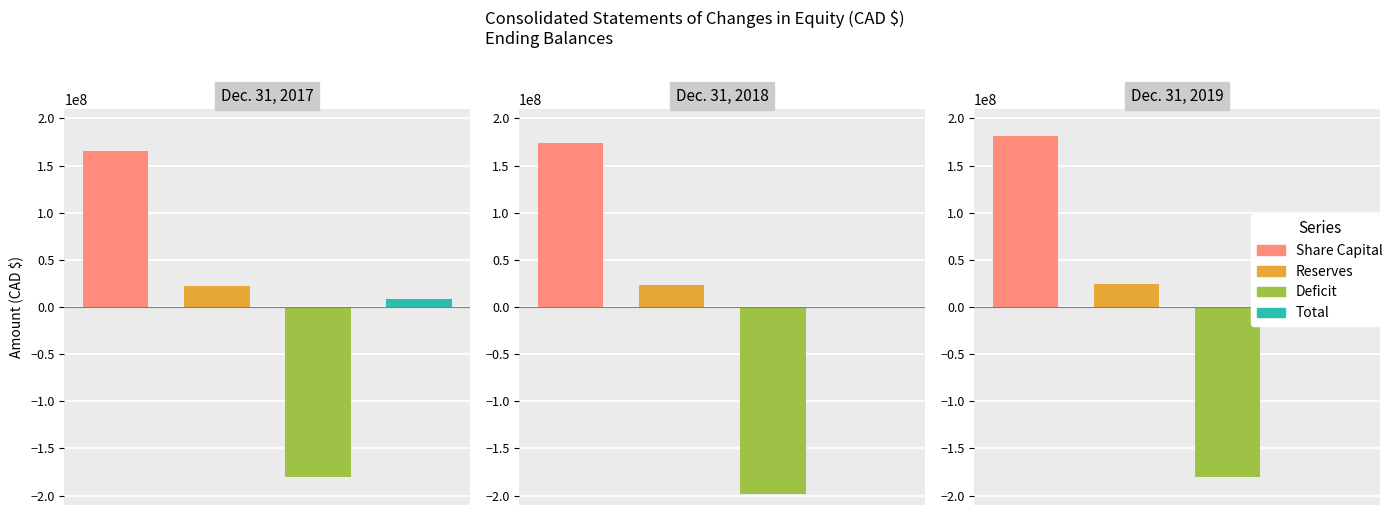

Count the Share Capital values in the range 165862805 to 181129012.

3